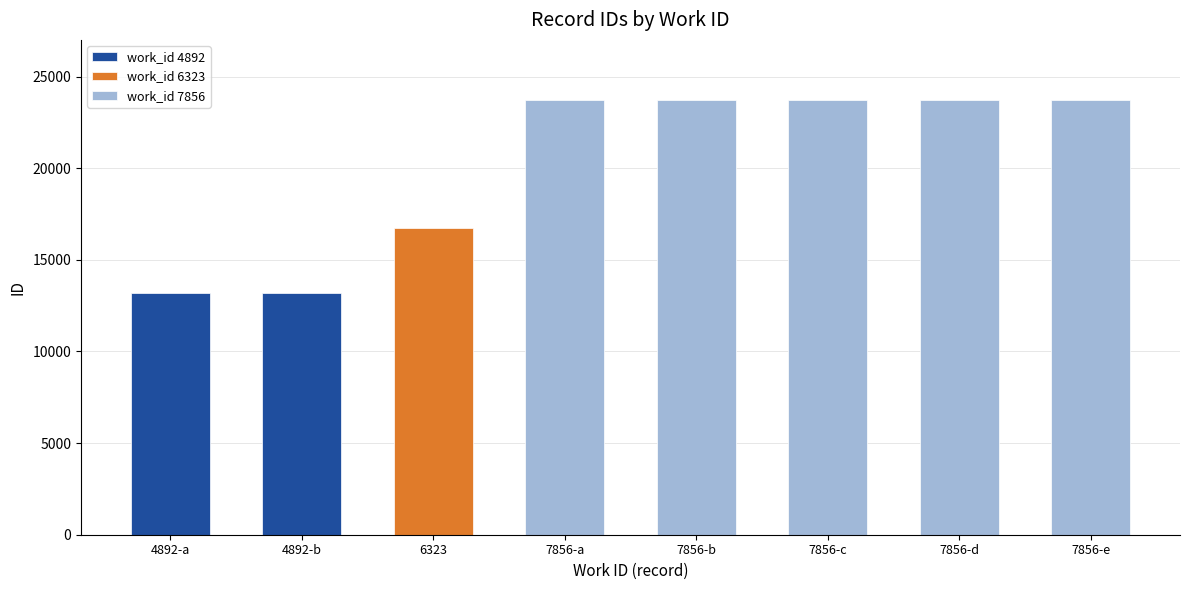

Where is the data nearest to the value 18455?

6323